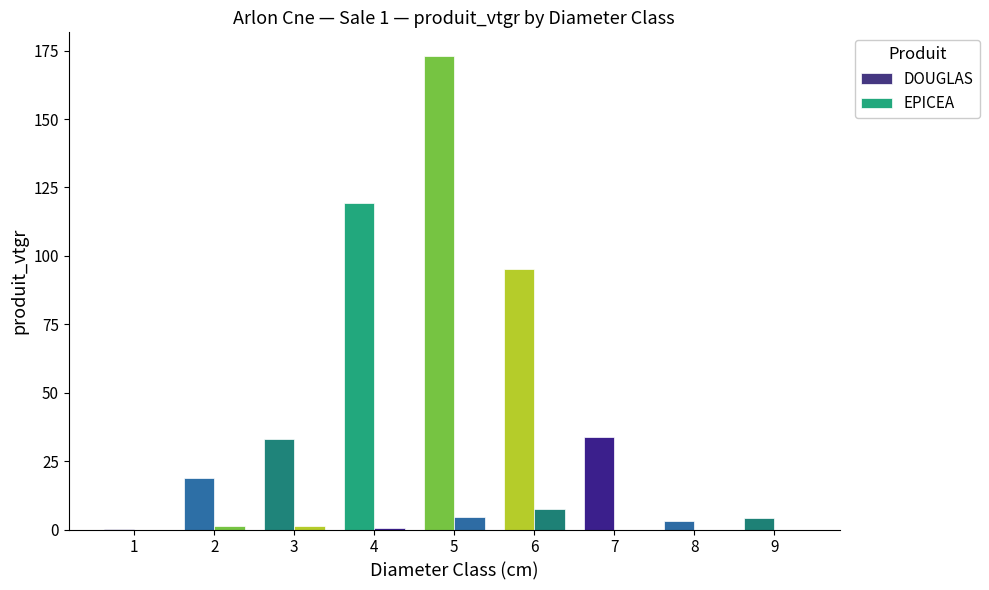

Count the number of data series in this chart.

2